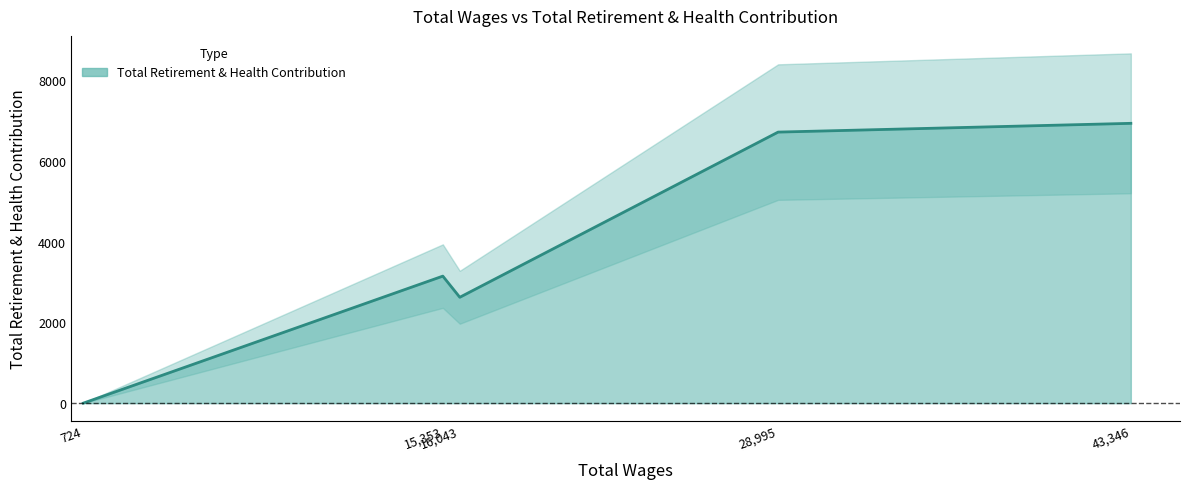

Reading left to right, what are all the values shown in this chart?

0	3147	2623	6715	6932